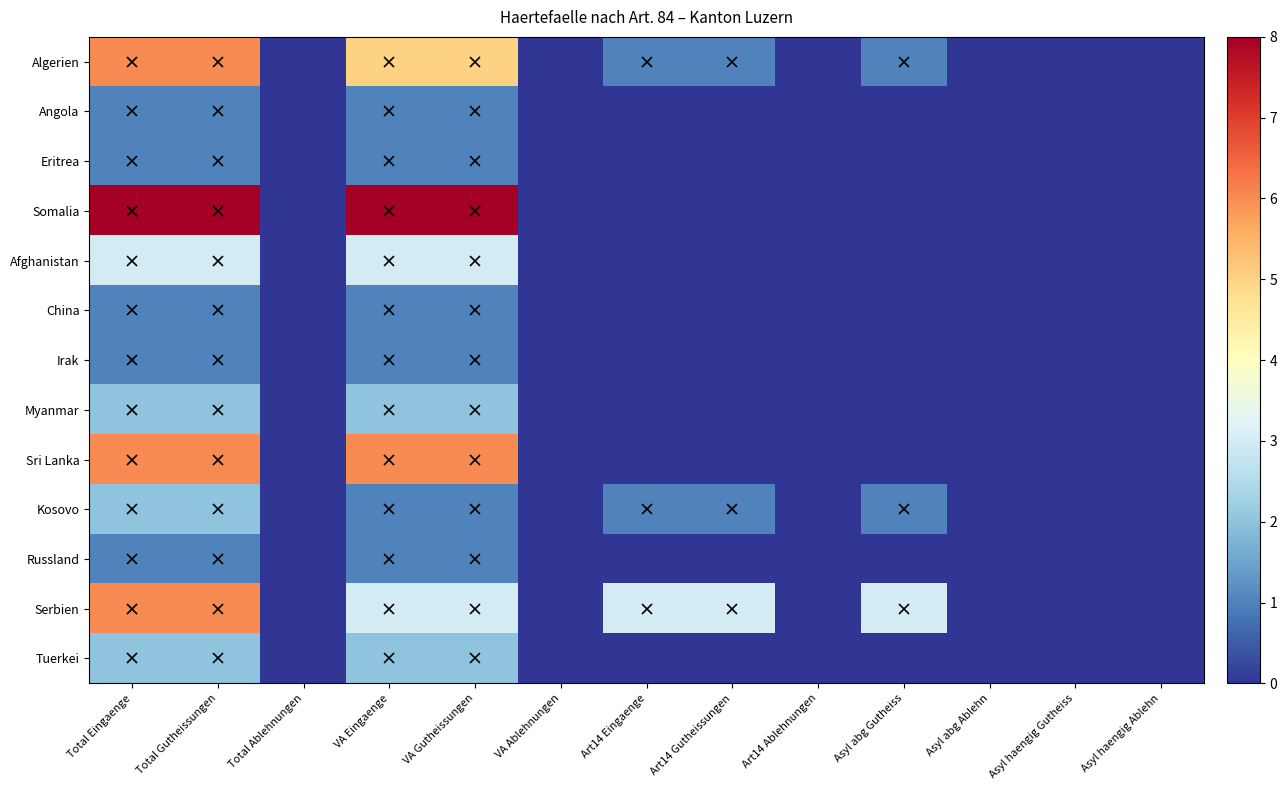

Which series has the widest spread of values?

Somalia